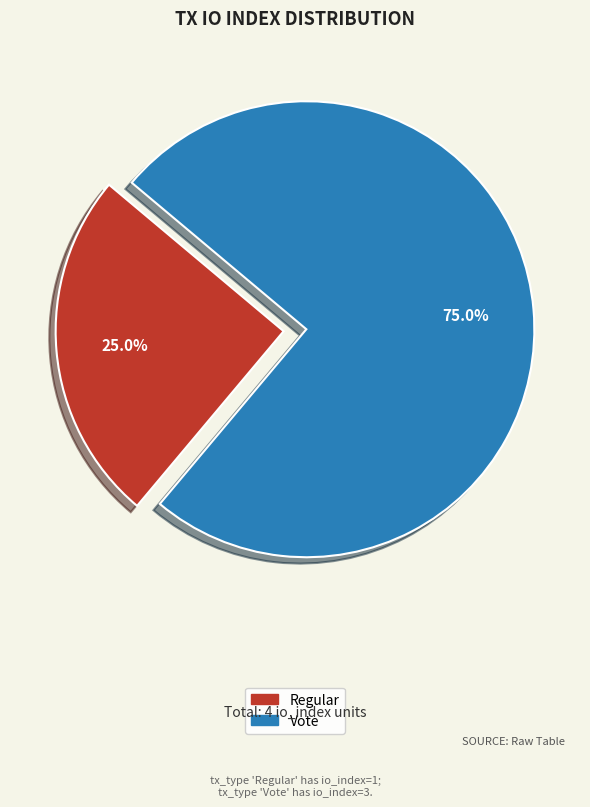

To the nearest percent, what percentage of the pie is Vote?

75%